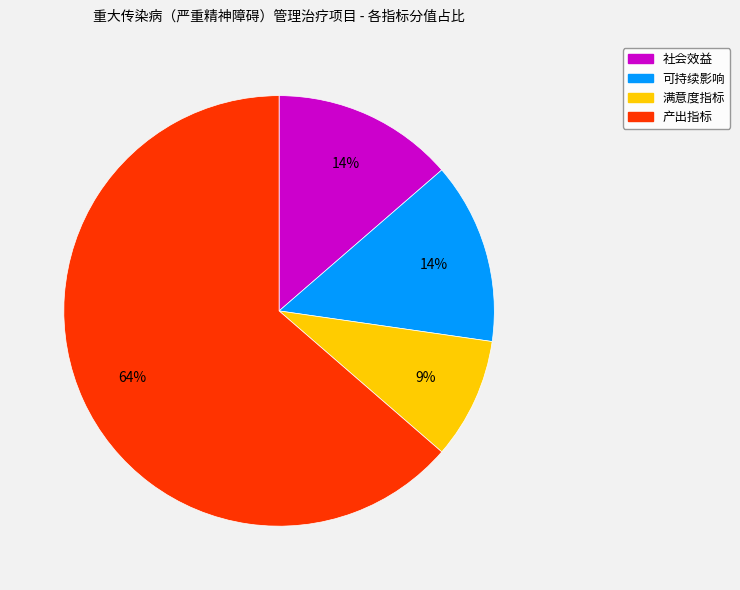

Between 社会效益 and 产出指标, which is larger?

产出指标